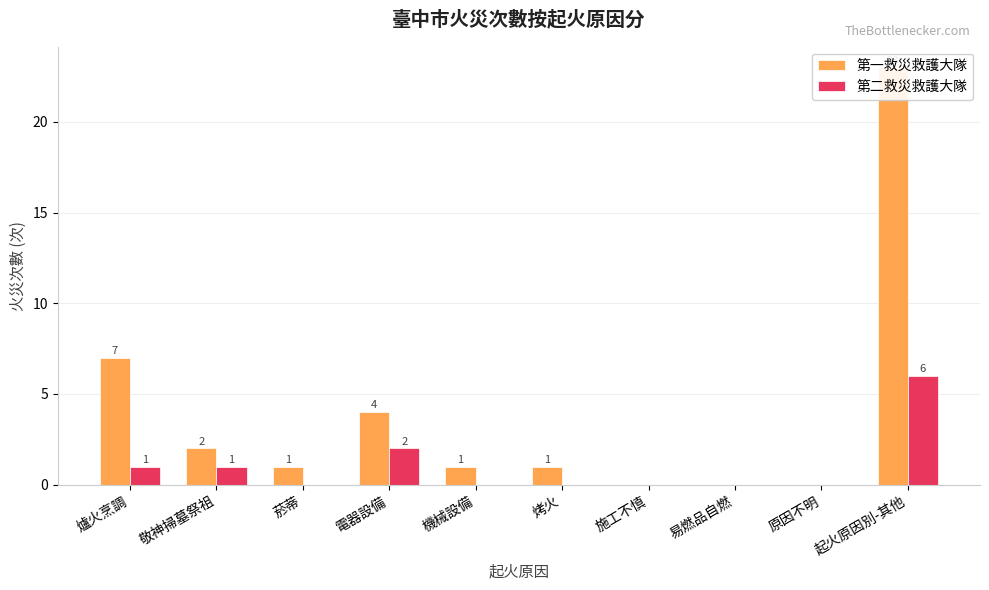

What is the sum of the 第一救災救護大隊 values at 施工不慎 and 起火原因別-其他?

23